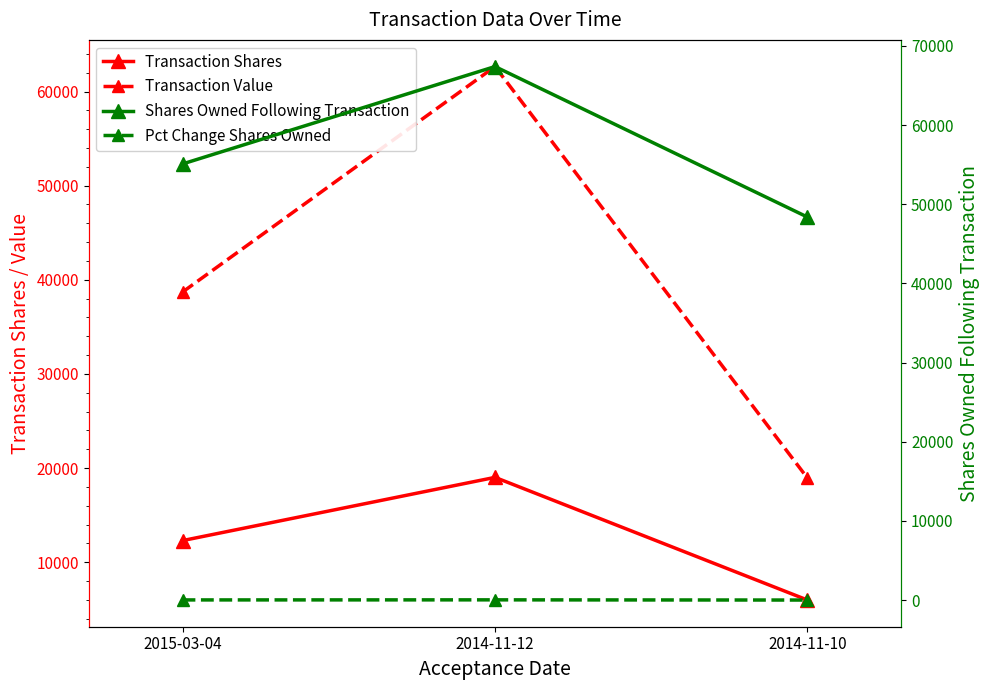

Reading left to right, list all the values displayed in this chart.

Transaction Shares: 12300	19015	5985
Transaction Value: 38698	62649	18937
Shares Owned Following Transaction: 55100	67400	48385
Pct Change Shares Owned: 29	39	14